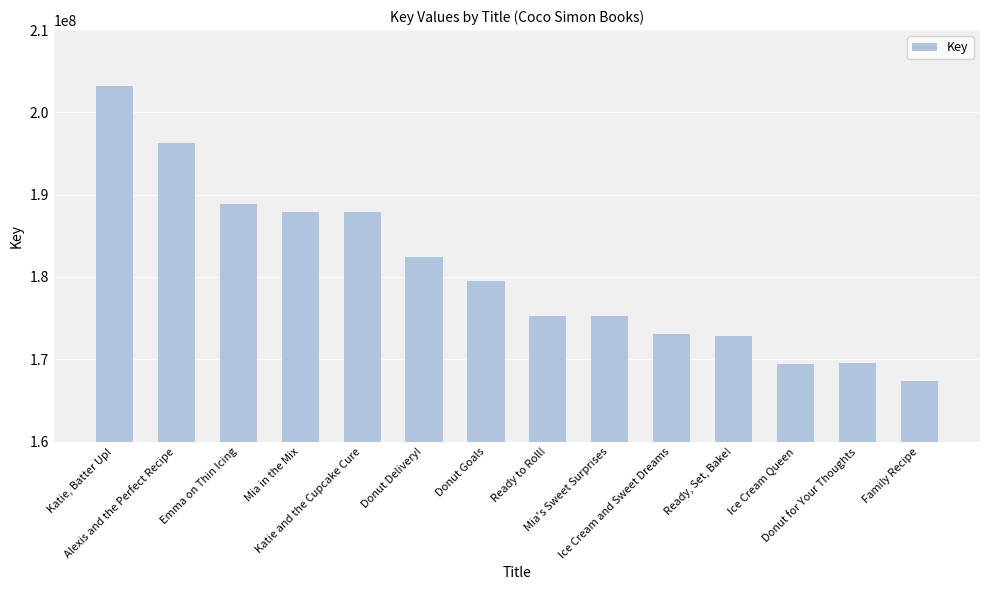

What is the greatest value displayed?

203204866